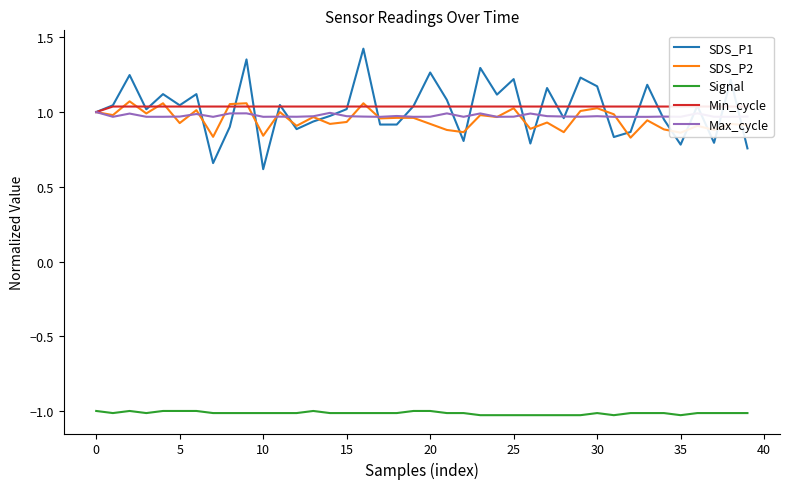

Rank the series at 27 from highest to lowest value.

SDS_P1, Min_cycle, Max_cycle, SDS_P2, Signal